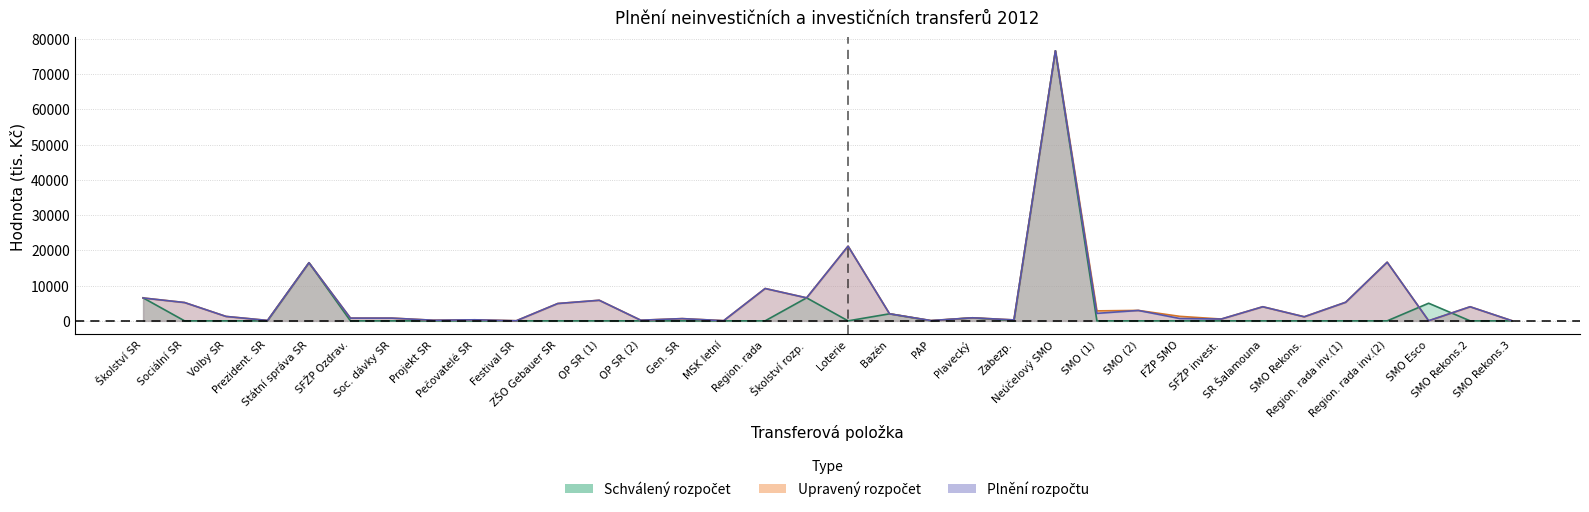

The value of Upravený rozpočet at SMO Rekons.3 is 34. True or false?

False